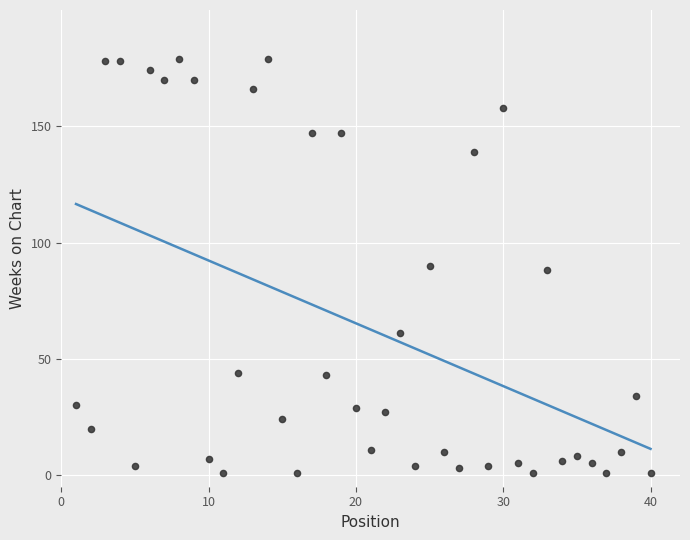

What is the range of X values (max minus min)?

39